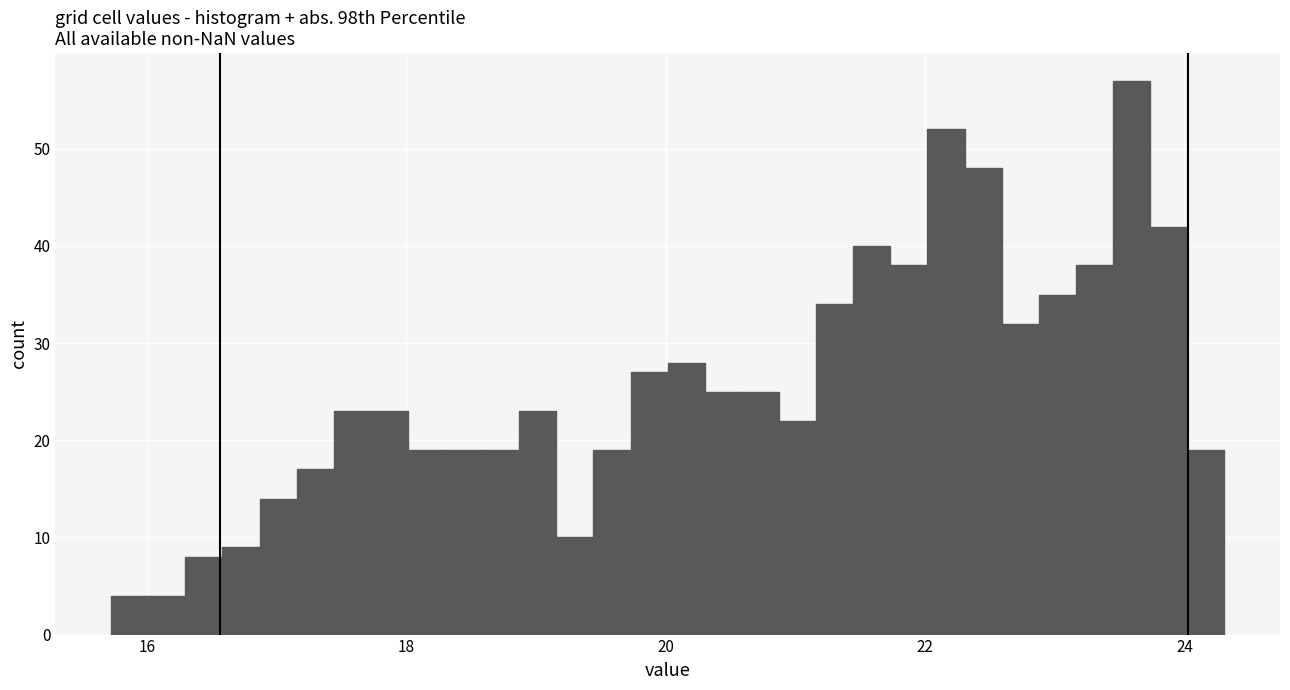

Around what value on the x-axis is the tallest bar? Give the approximate position of its centre, as read against the axis.

23.6